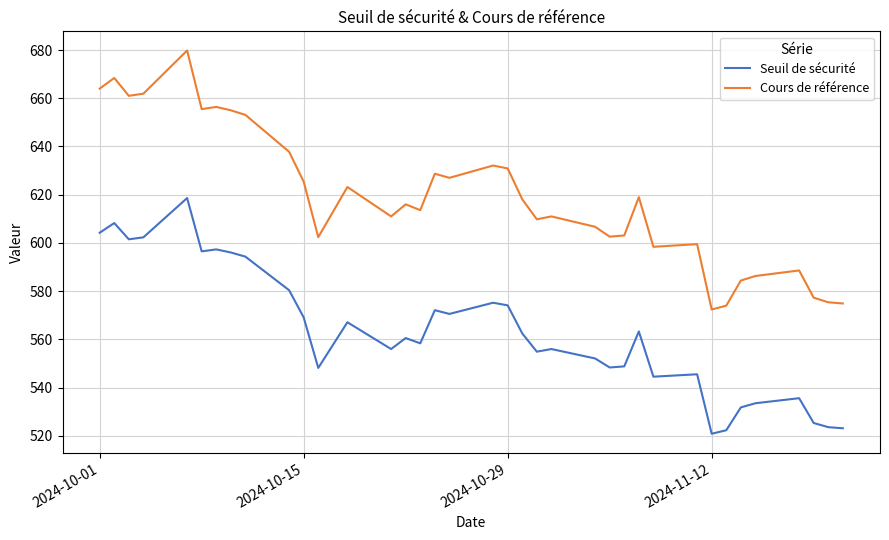

In Cours de référence, how many points are lower than both neighbors (excluding endpoints)?

10